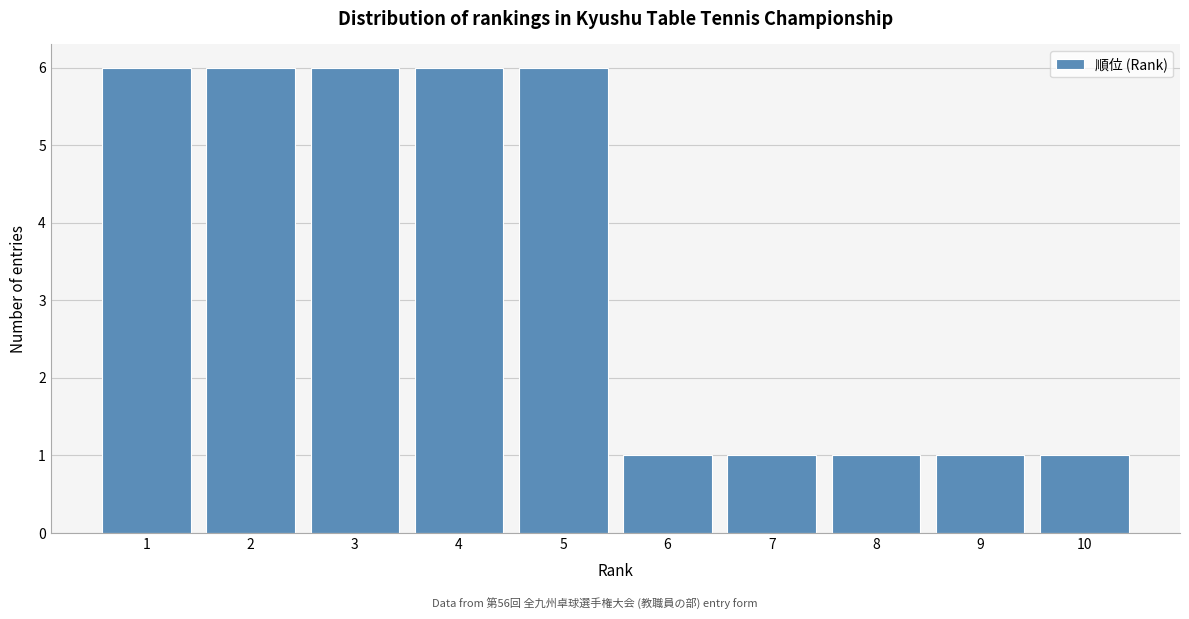

Reading left to right, extract all data points from this chart.

1=6	2=6	3=6	4=6	5=6	6=1	7=1	8=1	9=1	10=1